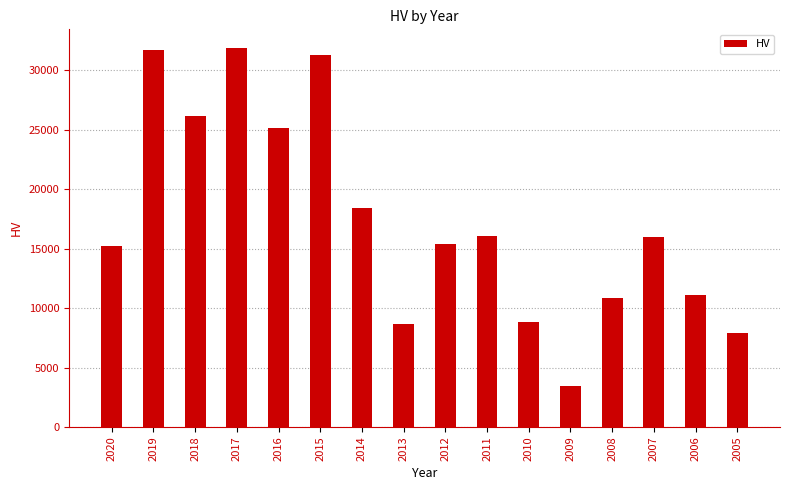

What is the difference between the maximum and minimum values?

28402